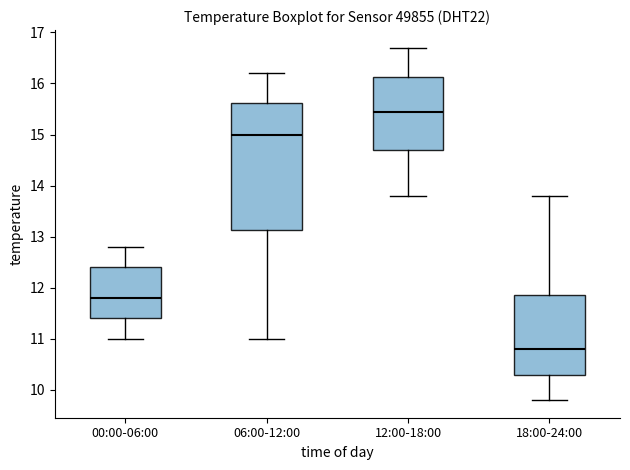

Reading left to right, transcribe this box plot: for each box, give where its median line is, the range the box spans, and where its two whiskers end, as read against the y-axis. The values are not printed on the chart, so give them approximately, as read against the axis.

00:00-06:00: median 11.8, box 11.4 to 12.4, whiskers 11.0 to 12.8
06:00-12:00: median 15.0, box 13.1 to 15.6, whiskers 11.0 to 16.2
12:00-18:00: median 15.5, box 14.7 to 16.1, whiskers 13.8 to 16.7
18:00-24:00: median 10.8, box 10.3 to 11.9, whiskers 9.8 to 13.8